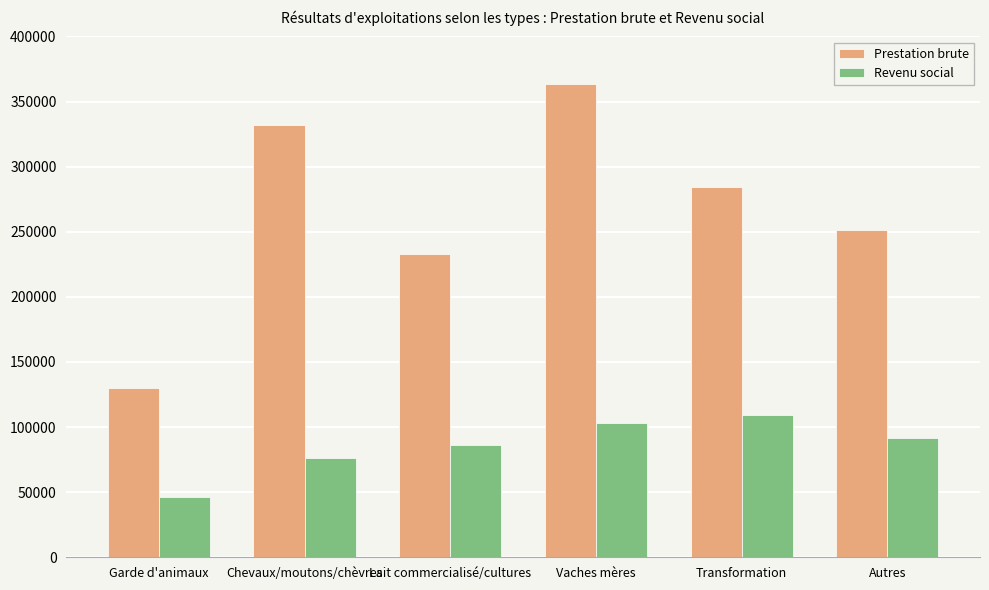

Which series changed the most between Garde d'animaux and Transformation?

Prestation brute